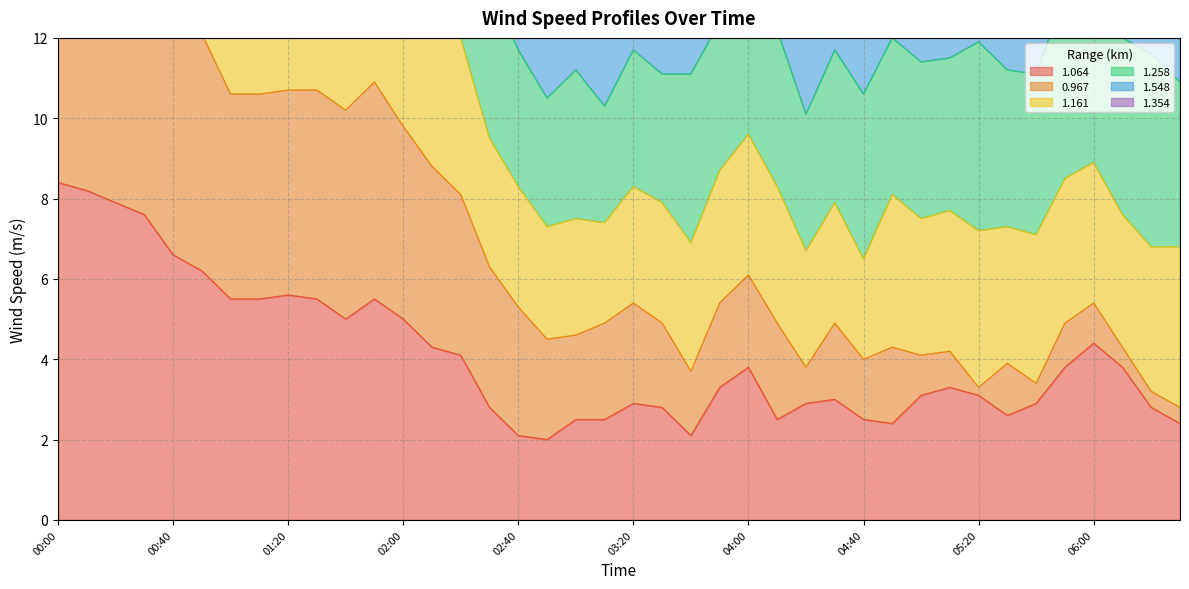

What is the minimum value for 1.064?

2.0